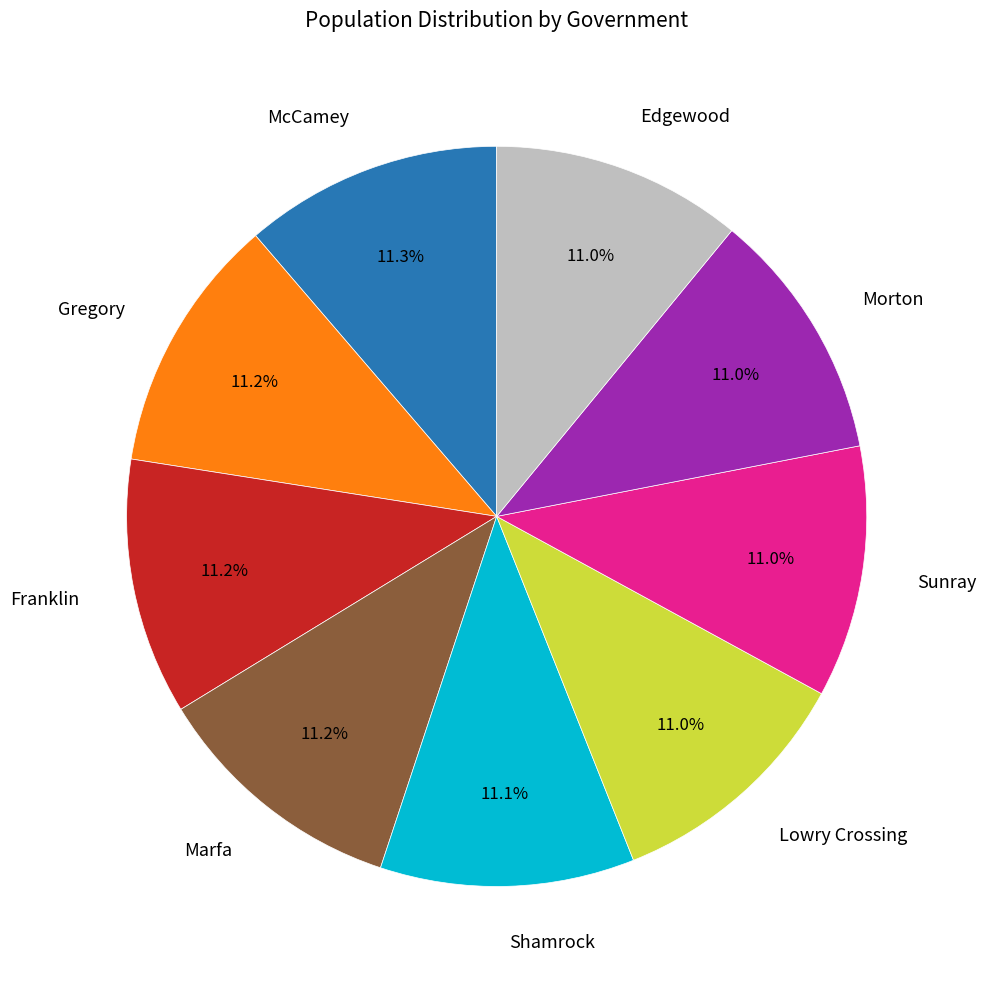

Does any single category account for the majority?

No